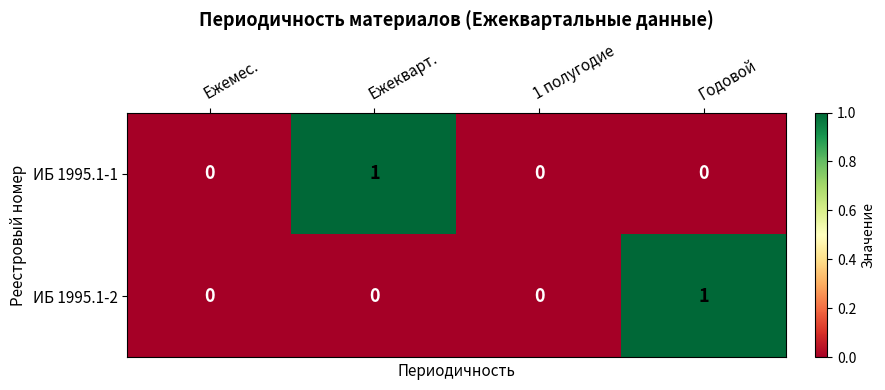

Count the number of data series in this chart.

2